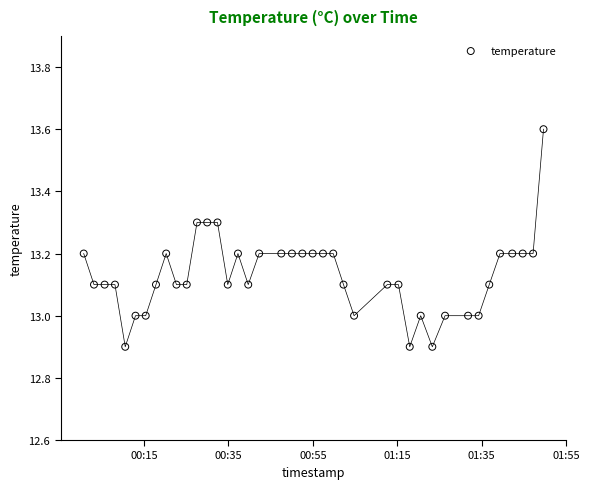

What is the range of Y values (max minus min)?

0.7